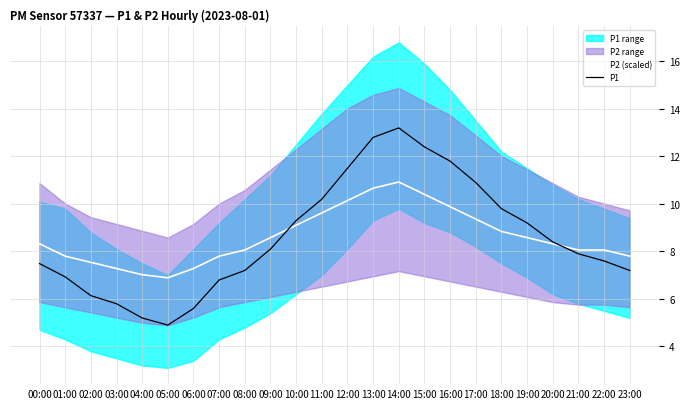

At which label does P1 first exceed 8?

09:00